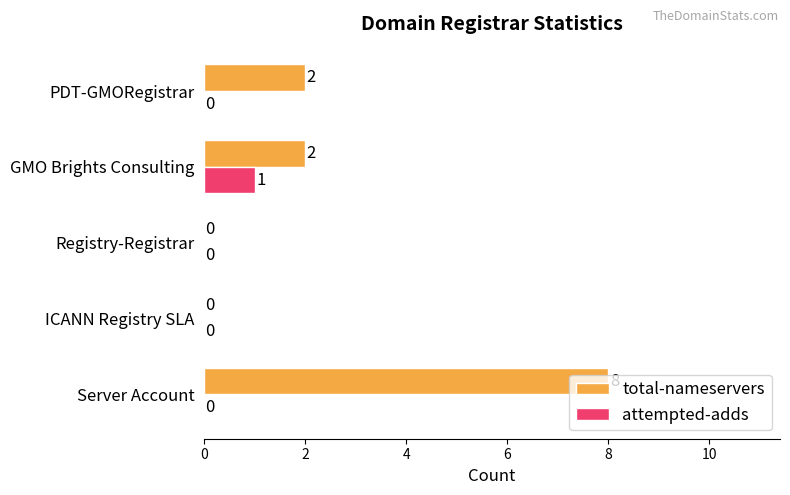

Is the value of total-nameservers at PDT-GMORegistrar greater than the value of attempted-adds at Server Account?

Yes